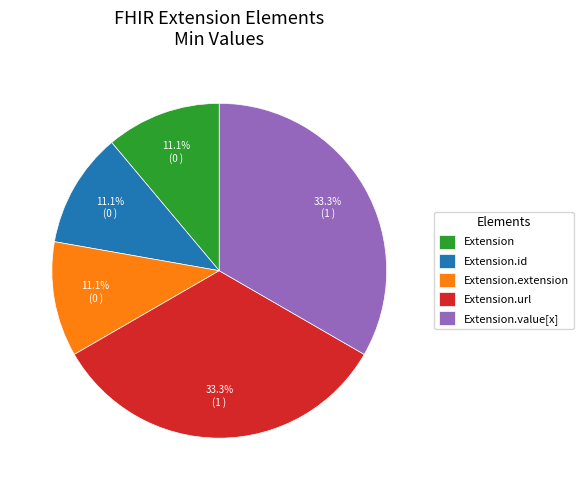

Between Extension.id and Extension.value[x], which is larger?

Extension.value[x]